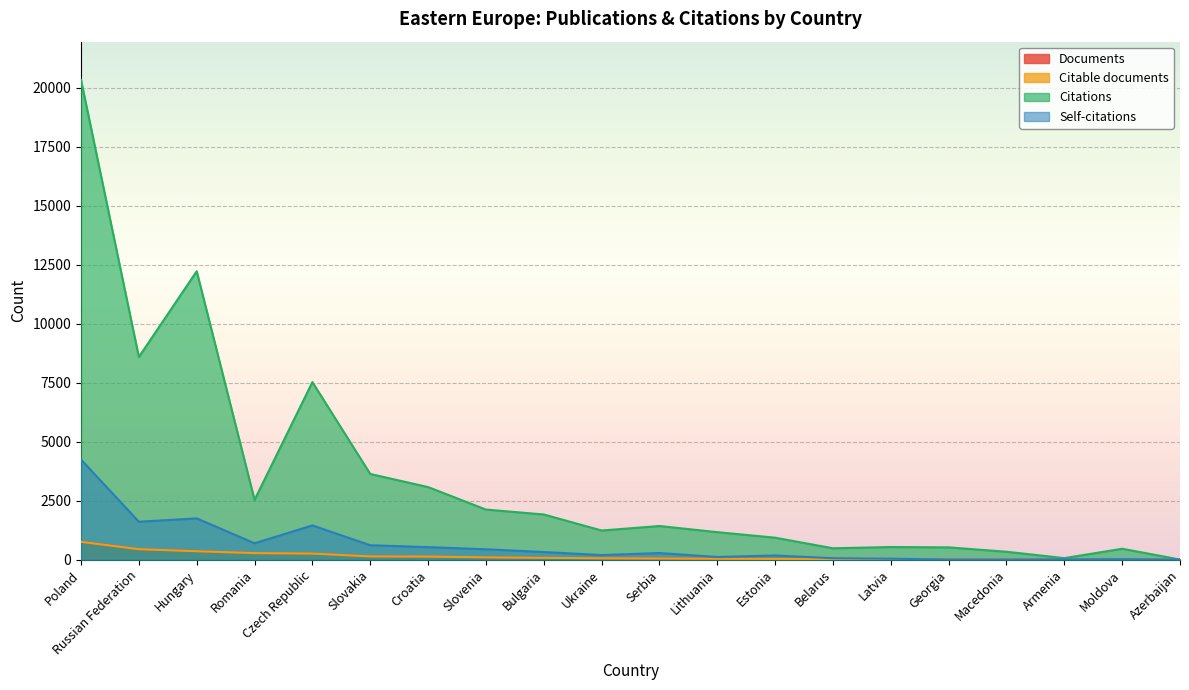

How many interior local valleys does the Self-citations series have?

5